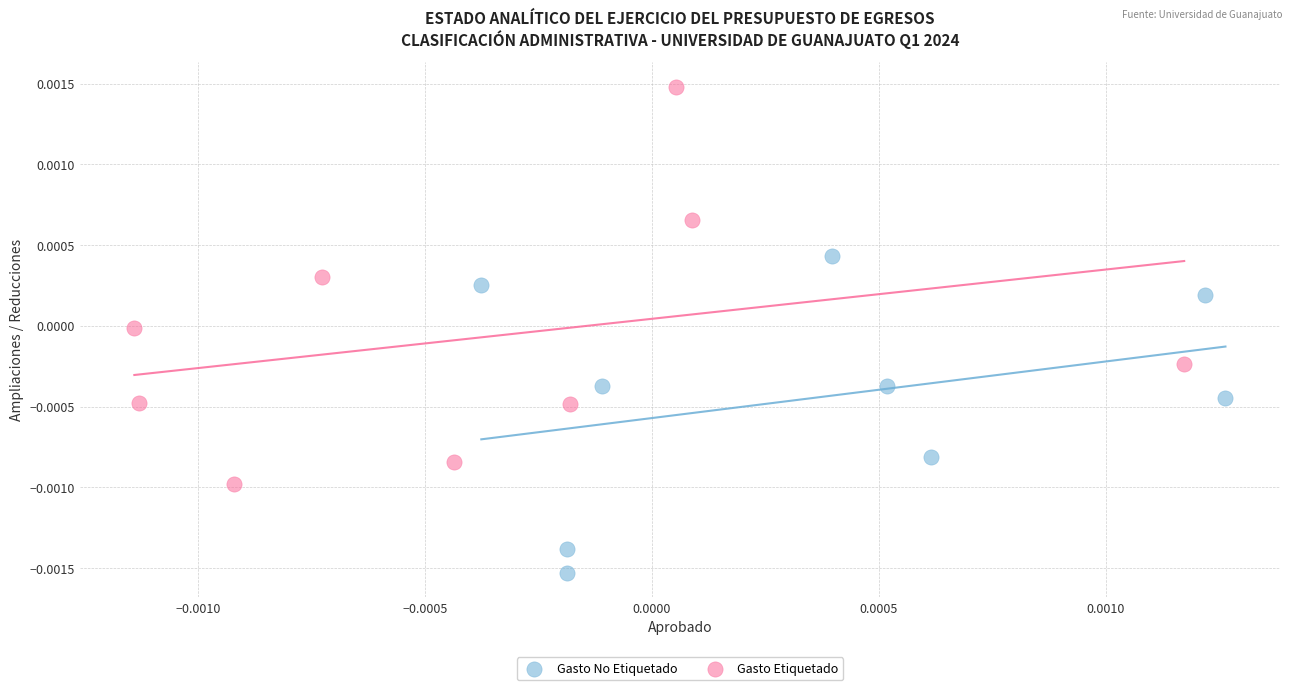

Which series has the widest spread of Y values?

Gasto Etiquetado